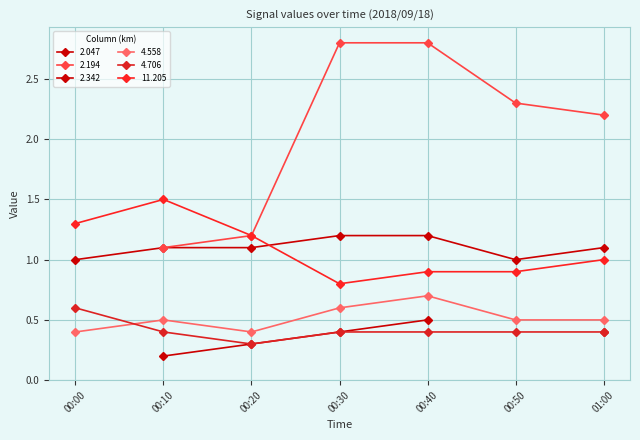

True or false: 2.047 and 4.558 intersect in this chart.

False